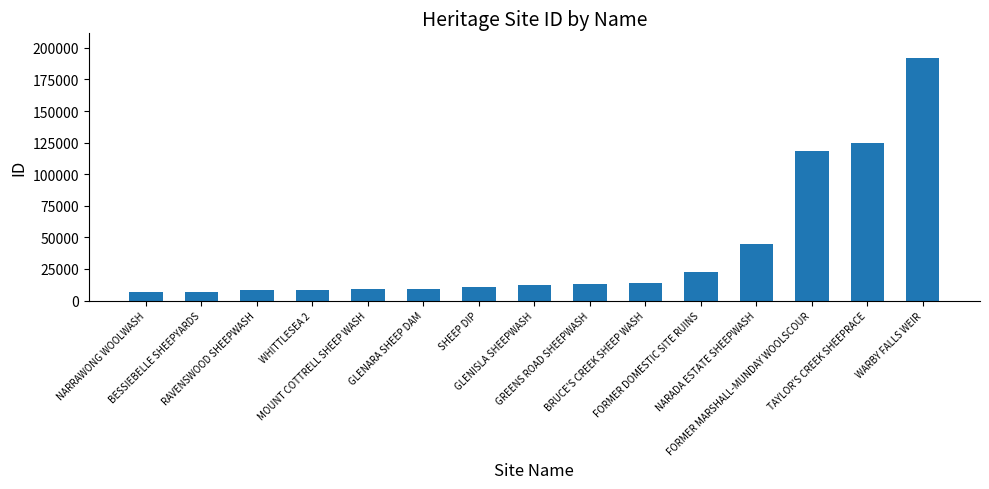

What is the difference between the maximum and second lowest values?

185589